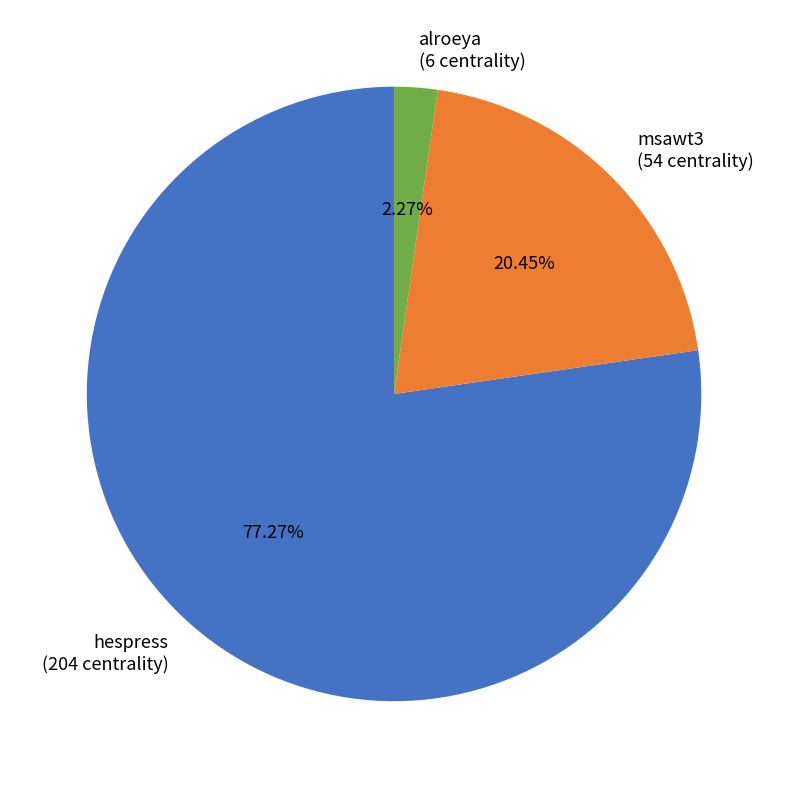

Count the number of slices in the pie.

3